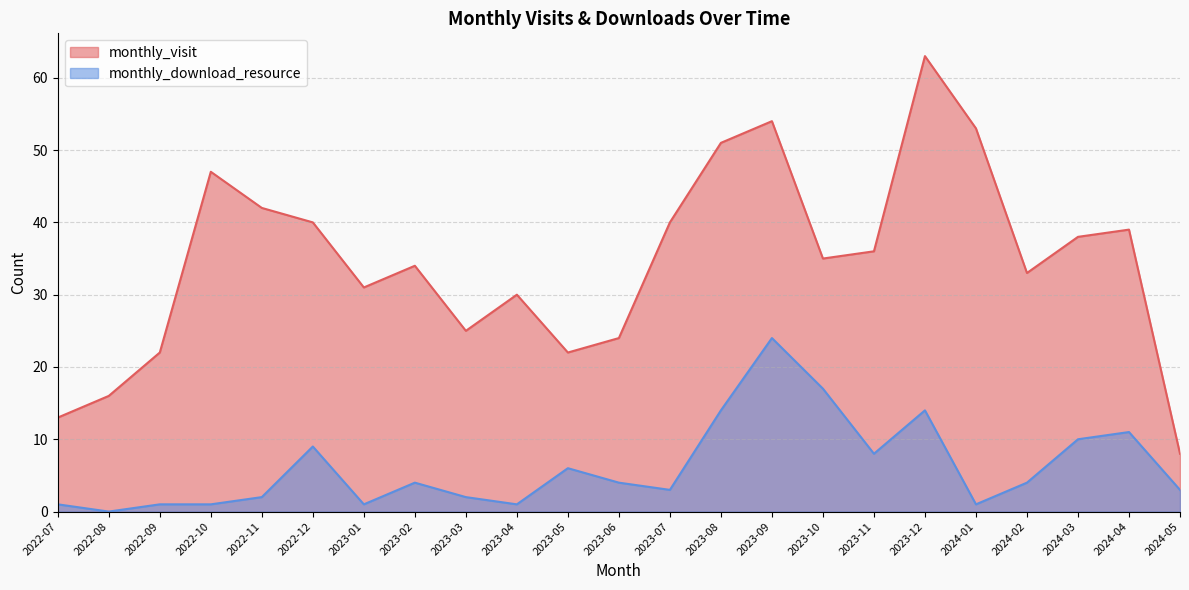

What is the sum of all monthly_visit values?

796